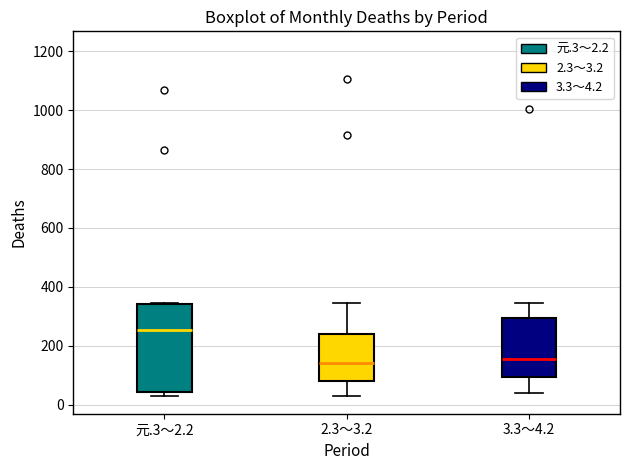

Reading left to right, read every box against the y-axis: the position of its median line, the range the box covers, and the ends of its whiskers. The values are not printed on the chart, so give them approximately, as read against the axis.

元.3～2.2: median 260, box 40 to 340, whiskers 20 to 340 (just above the box's upper edge)
2.3～3.2: median 140, box 80 to 240, whiskers 20 to 340
3.3～4.2: median 160, box 100 to 300, whiskers 40 to 340